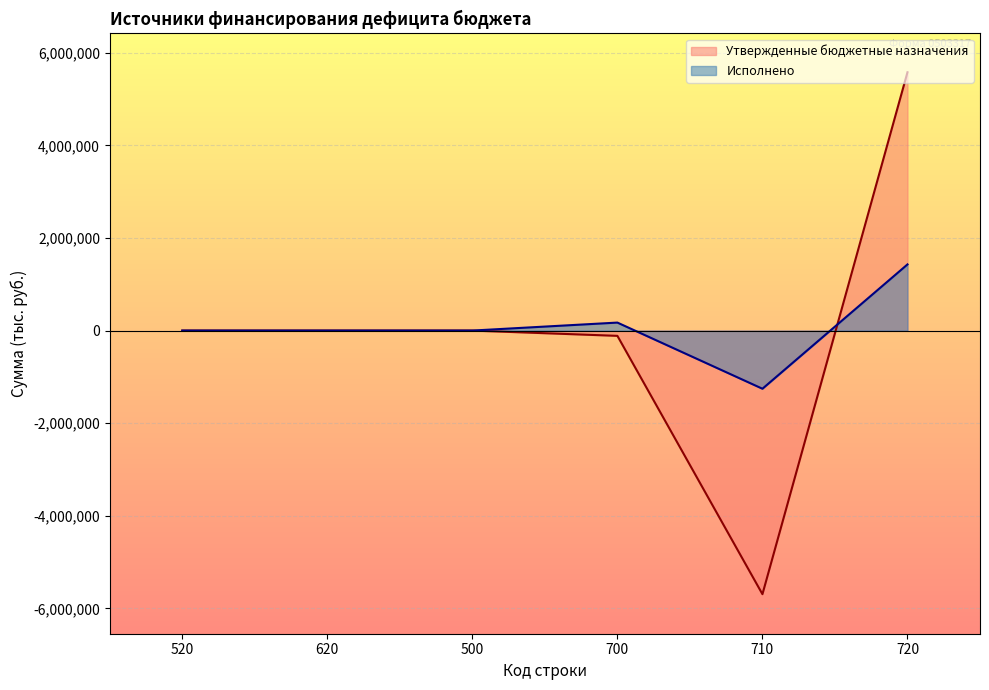

List the series in order of their peak value, highest first.

Утвержденные бюджетные назначения, Исполнено